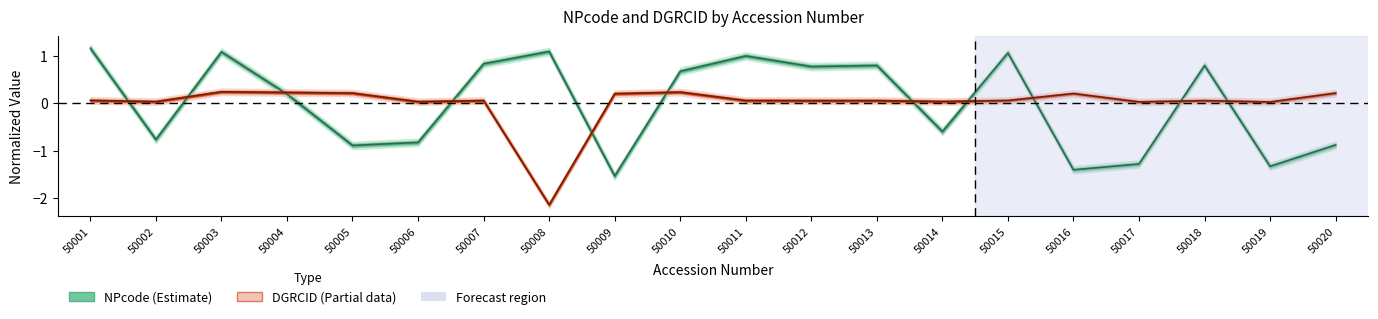

How many positive values does the DGRCID series have?

19